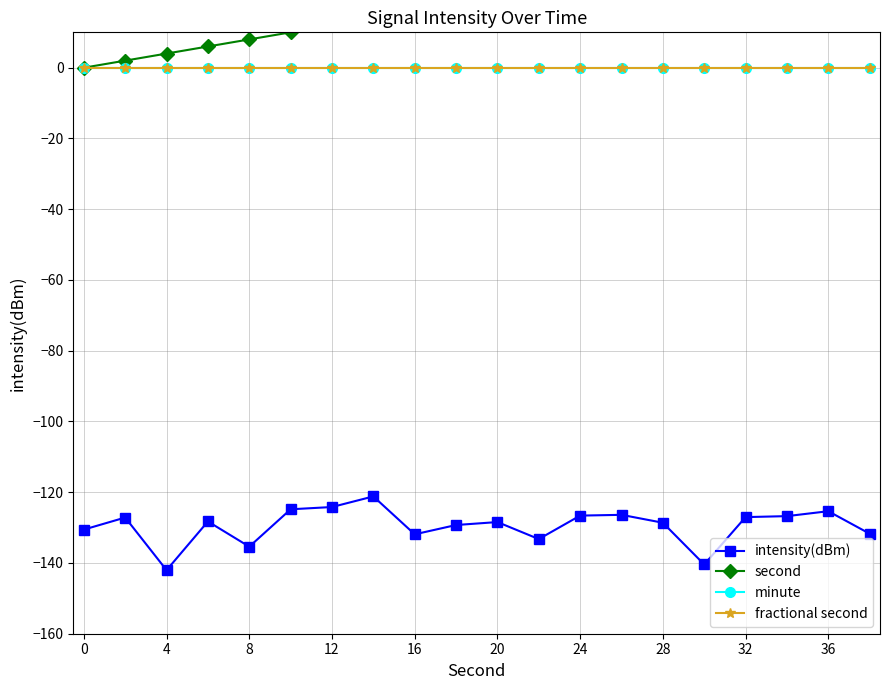

Count the number of data series in this chart.

4